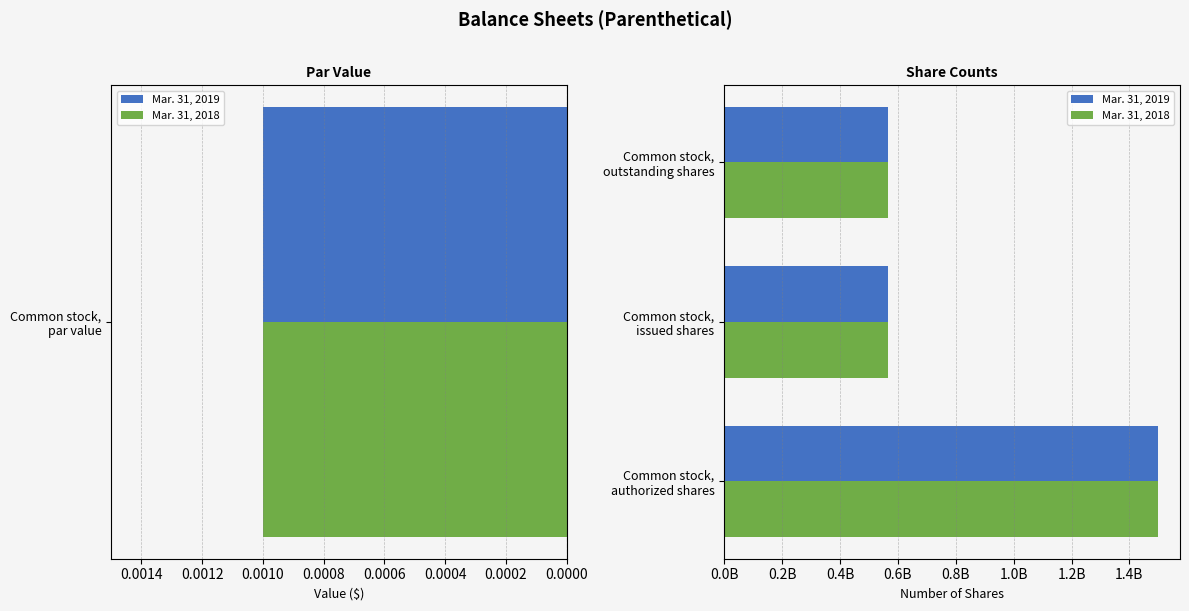

What is the value of the Mar. 31, 2019 bar at the 1st from the left?

1500000000